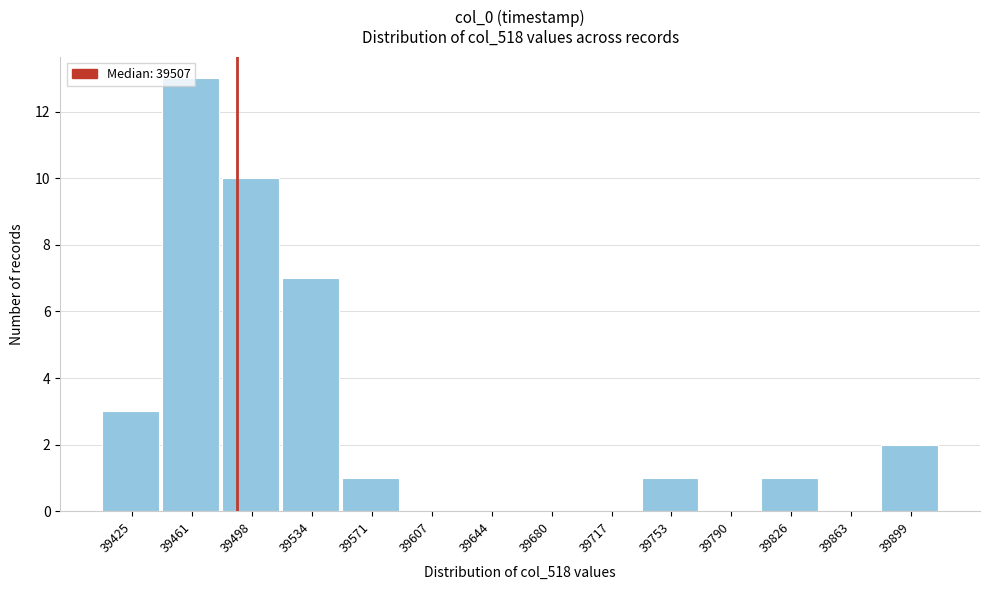

What is the maximum value shown in the chart?

13